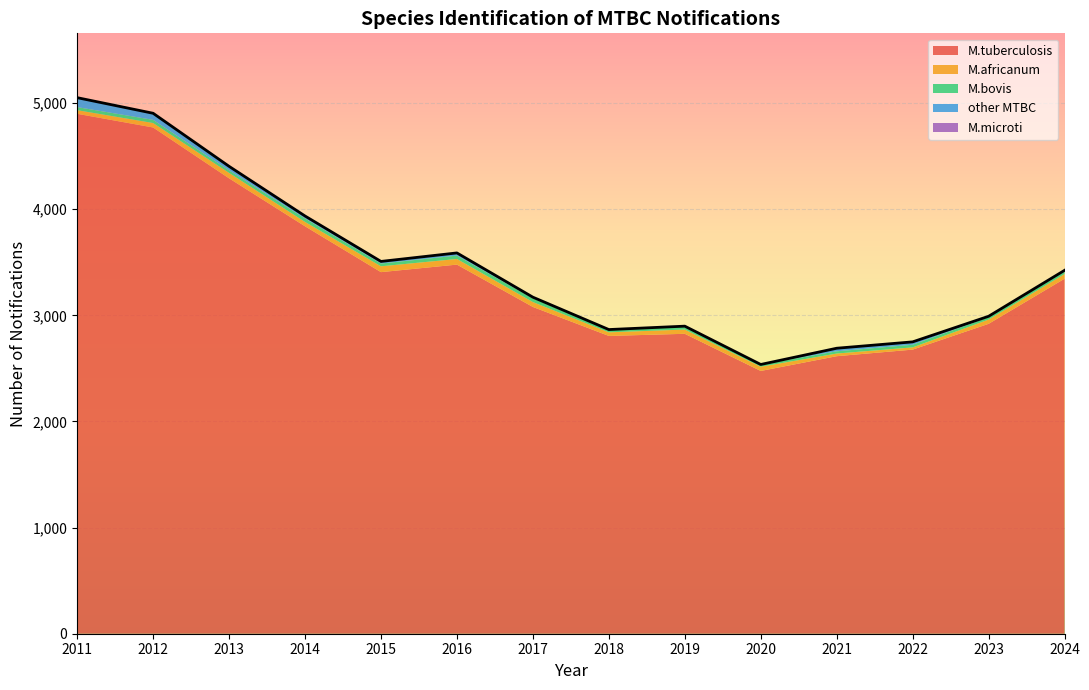

How many lines are shown in the chart?

5